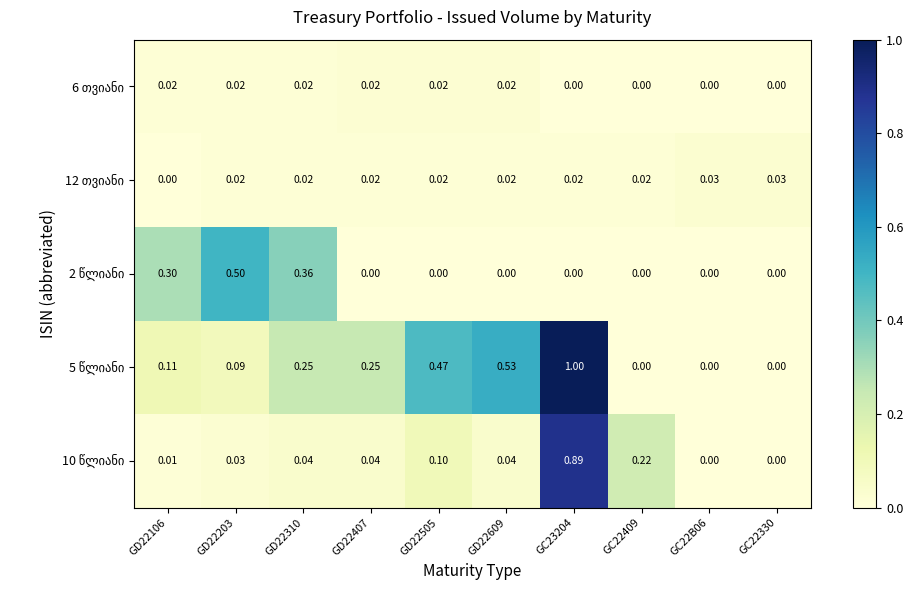

At GC22B06, list the series in order from smallest to largest.

6 თვიანი, 2 წლიანი, 5 წლიანი, 10 წლიანი, 12 თვიანი